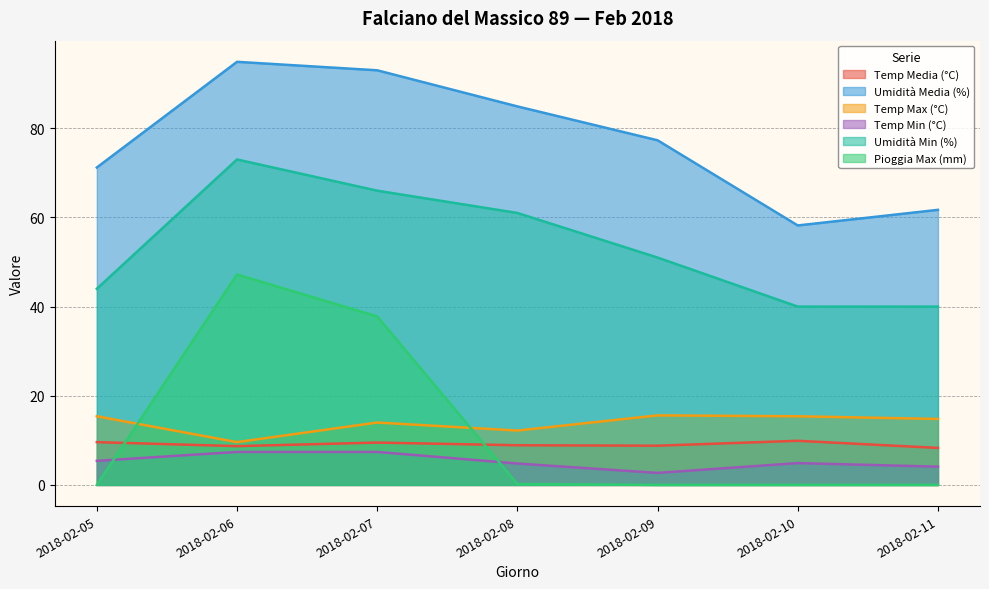

How many interior local peaks does the Temp Max (°C) series have?

2